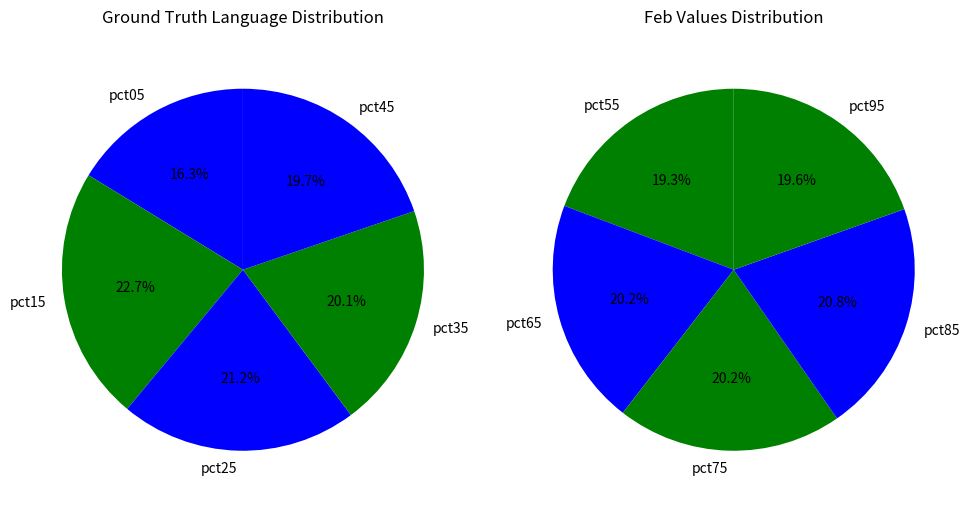

What is the smallest slice in the pie chart?

pct05